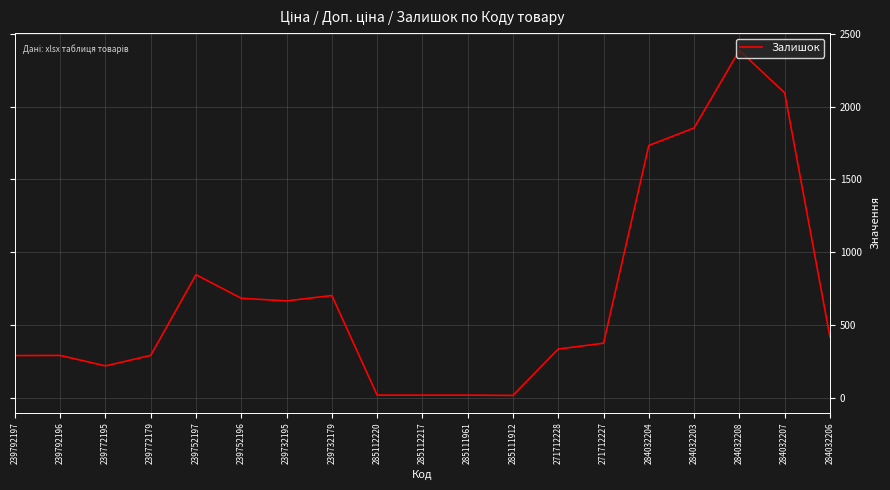

What is the difference between the values at 239772179 and 284032203?

1564